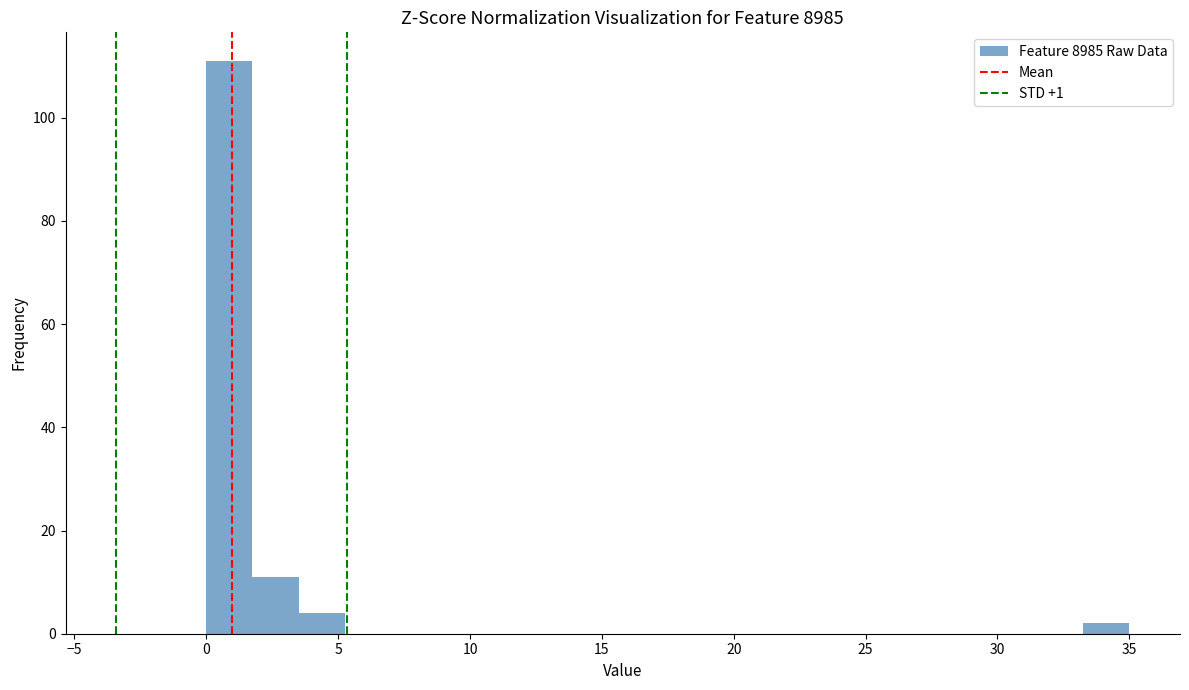

Read against the x-axis, roughly where is the centre of the tallest bar?

1.0